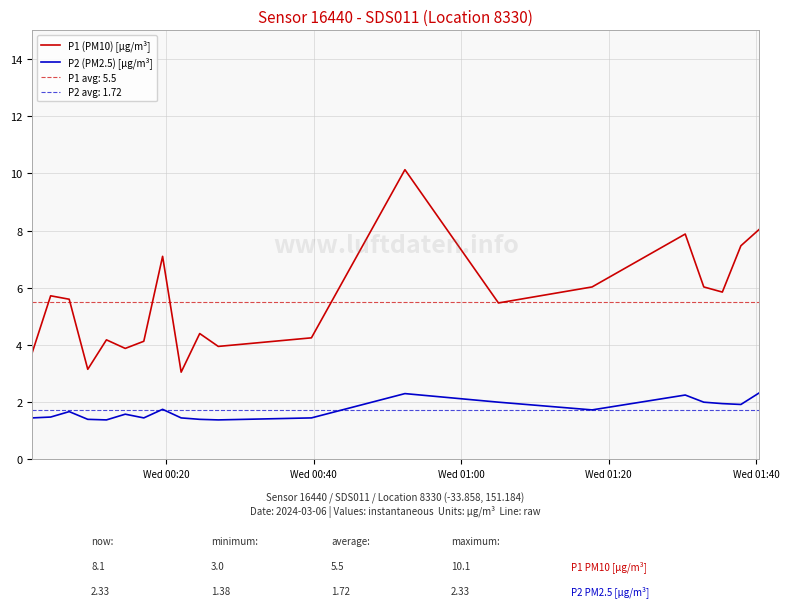

What are all the series names shown in the legend?

P1 (PM10) [µg/m³], P2 (PM2.5) [µg/m³]